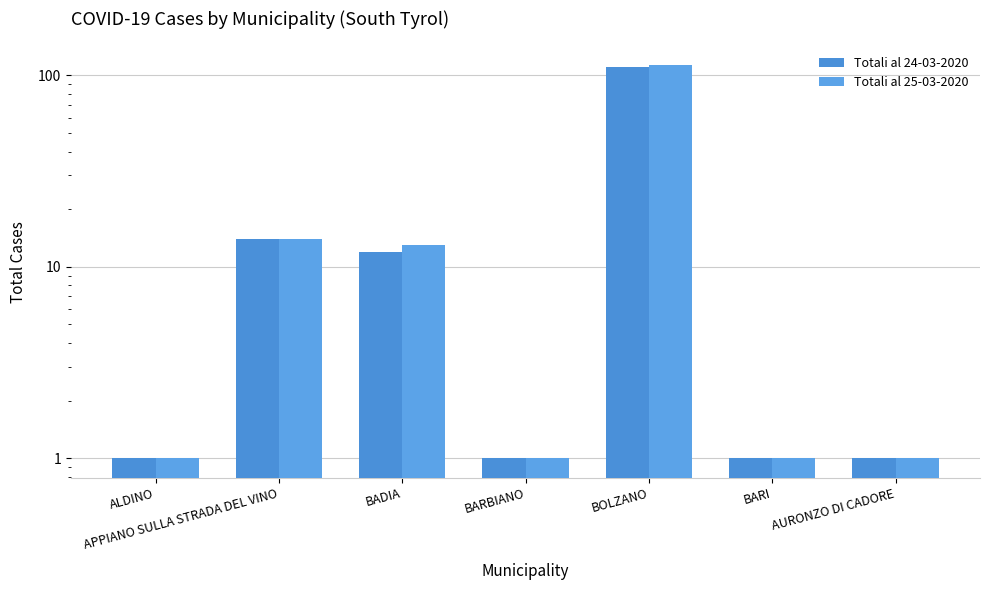

Reading left to right, transcribe all the data shown in this chart.

Totali al 24-03-2020: 1	14	12	1	110	1	1
Totali al 25-03-2020: 1	14	13	1	113	1	1